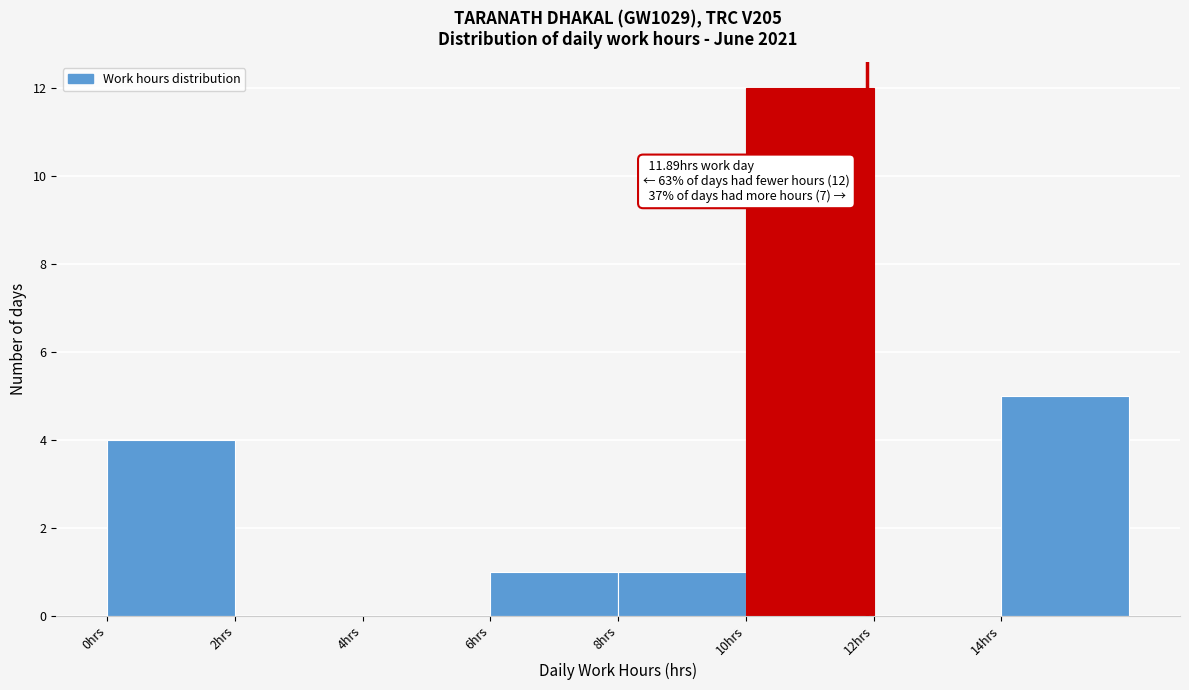

Over which range of the x-axis is the bar tallest?

10 to 12